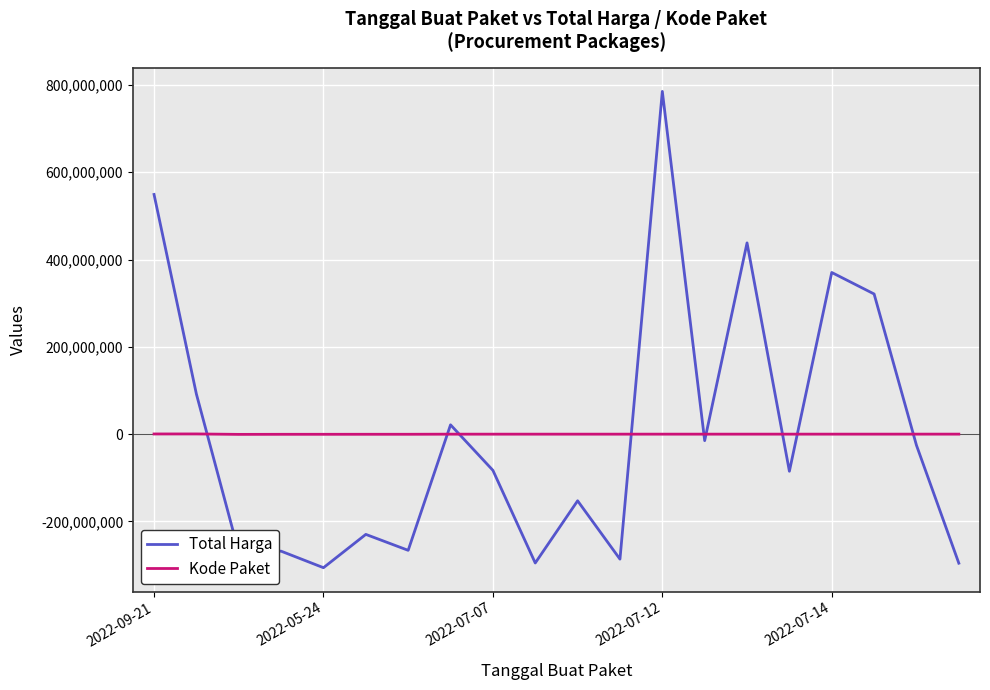

Which series has the largest range (max minus min)?

Total Harga